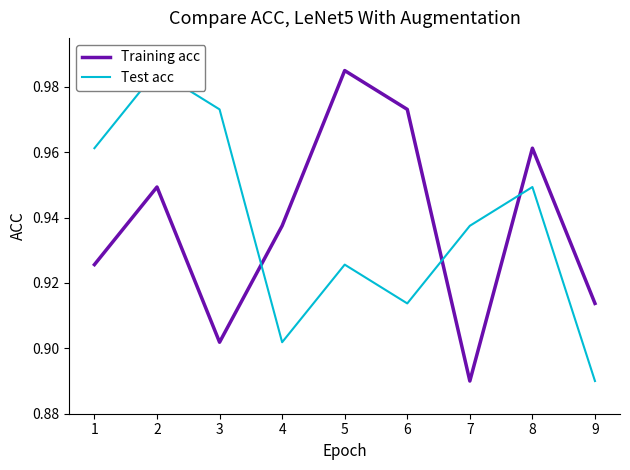

Which category has the highest value in the Training acc series?

5